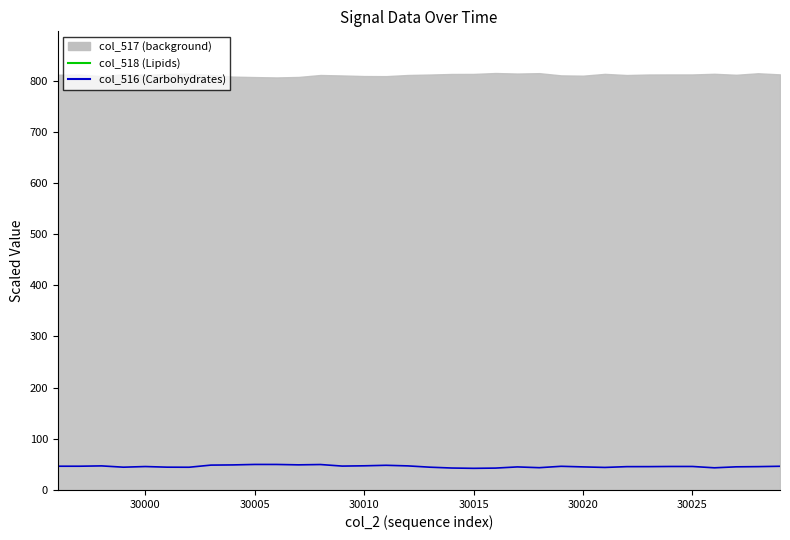

Which series has the largest range (max minus min)?

col_516